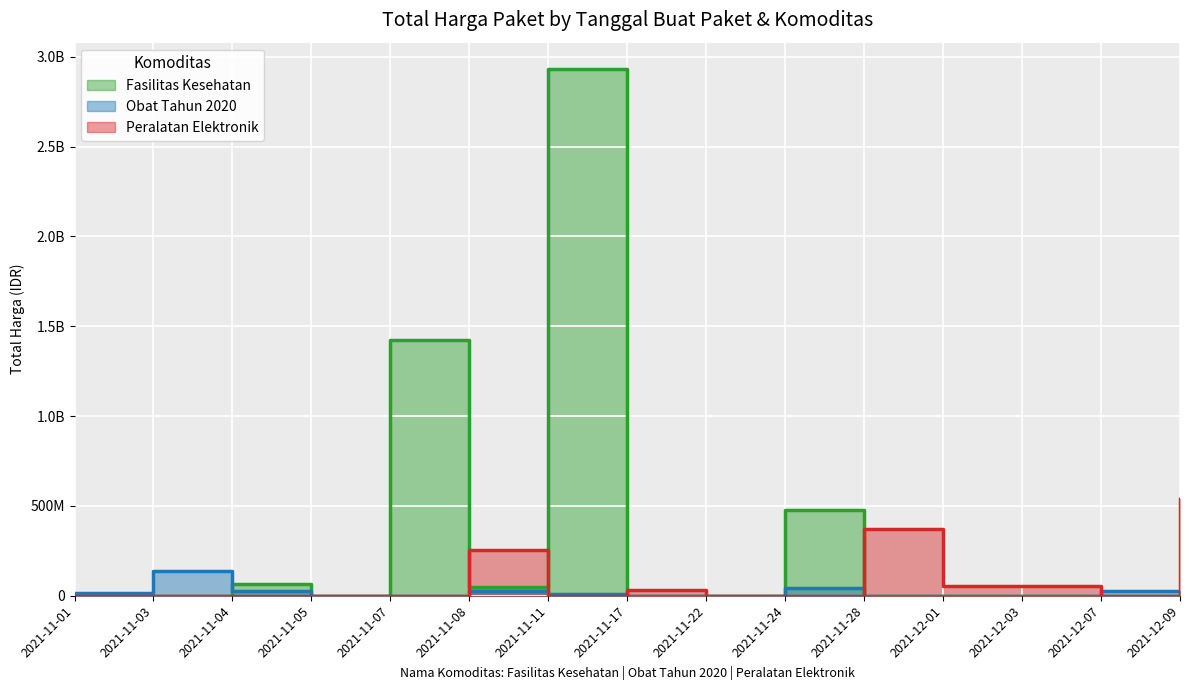

What is the sum of all Fasilitas Kesehatan values?

4951201140